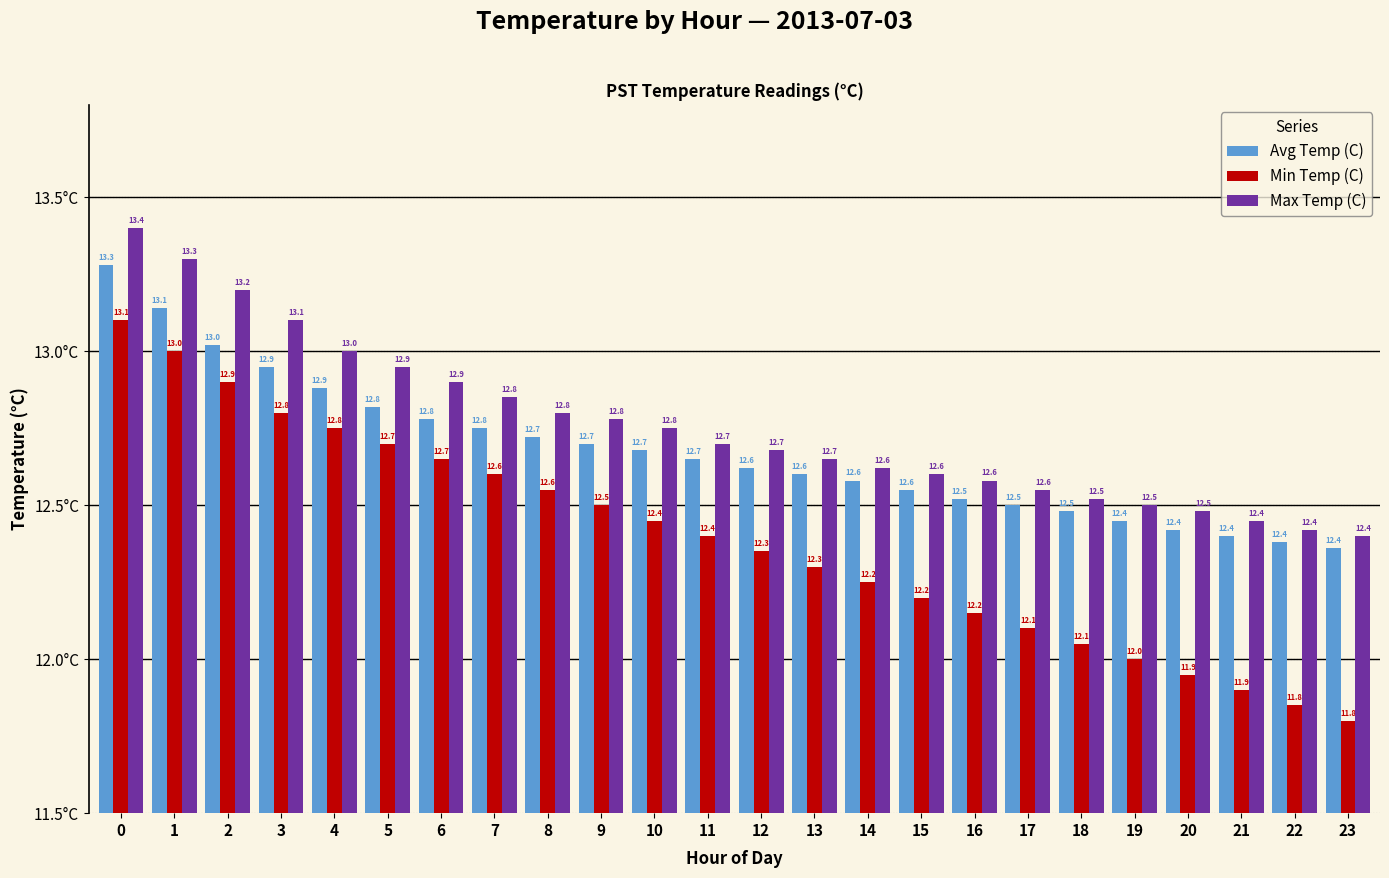

What is the value of the Max Temp (C) bar at the 4th from the left?

13.1